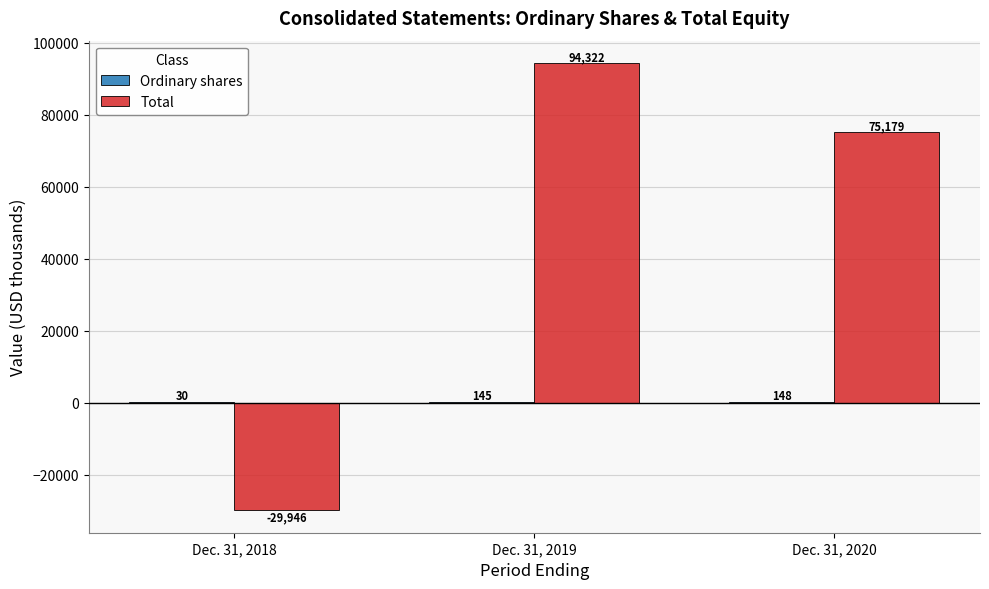

Are the bars grouped side by side (vs. stacked)?

Yes